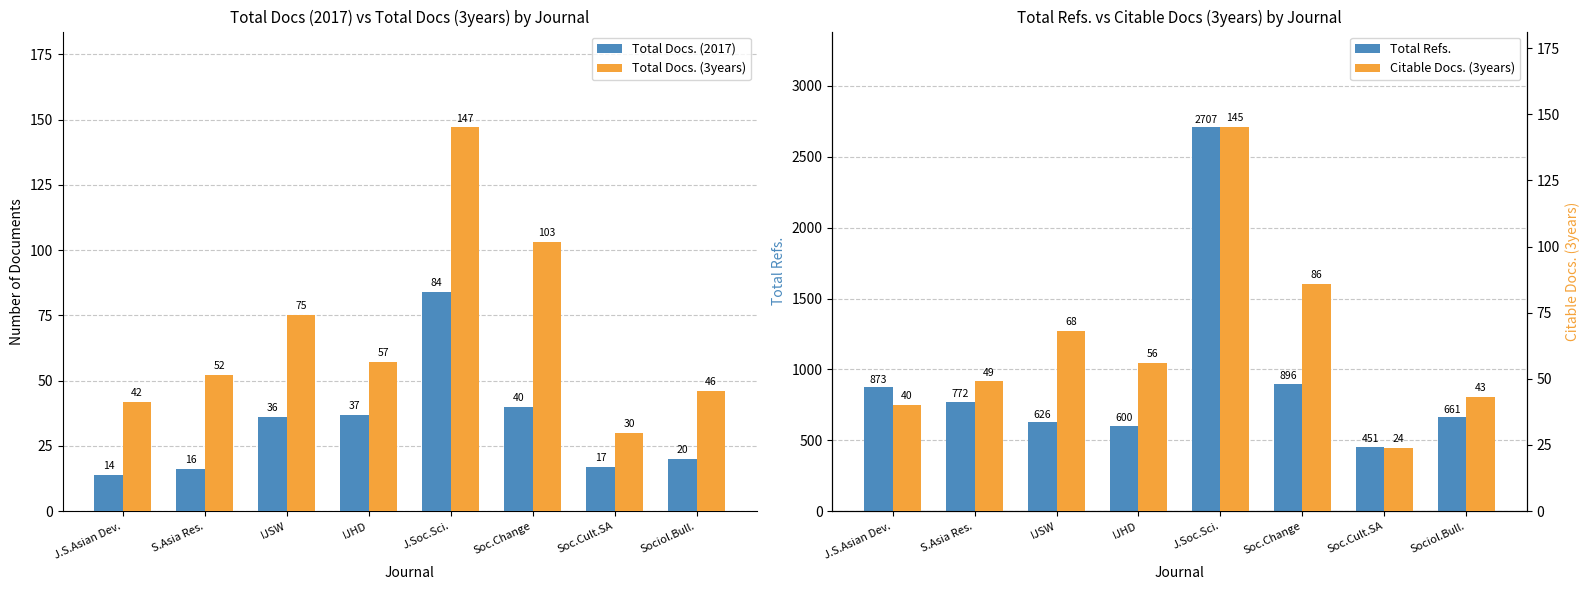

The Total Refs. series shows 1071 at IJSW. True or false?

False